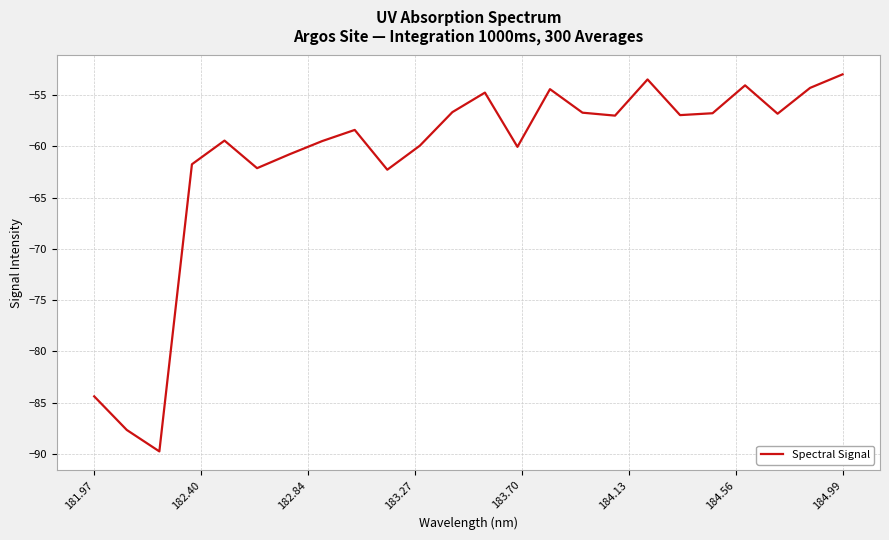

What is the greatest value displayed?

-53.0